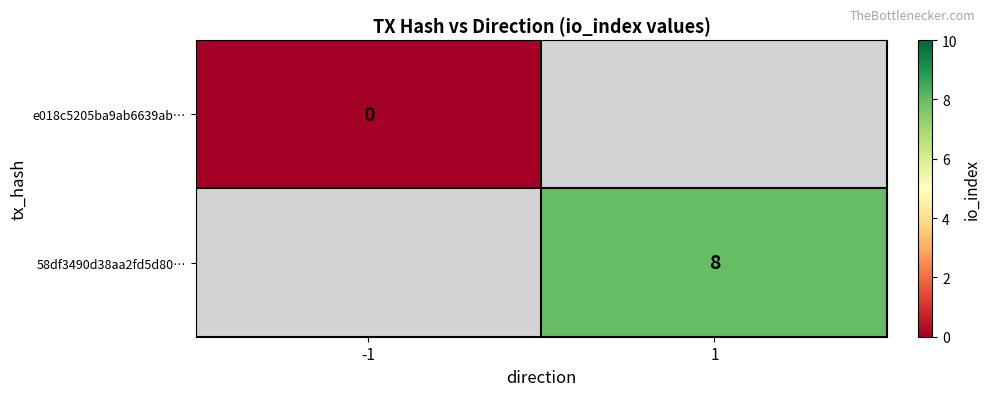

Which label corresponds to the smallest value in the chart?

-1